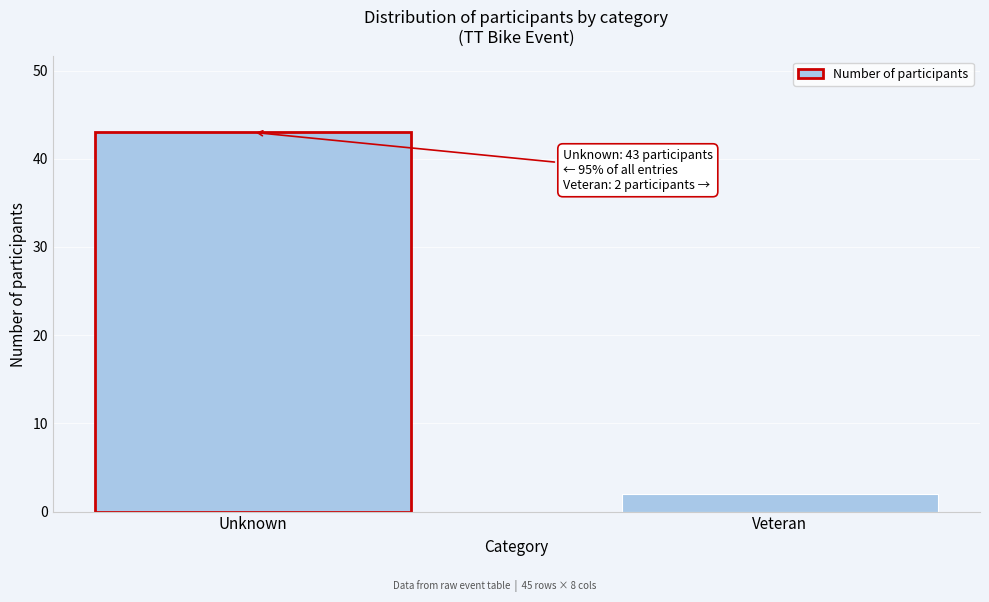

Reading left to right, extract all data points from this chart.

43	2